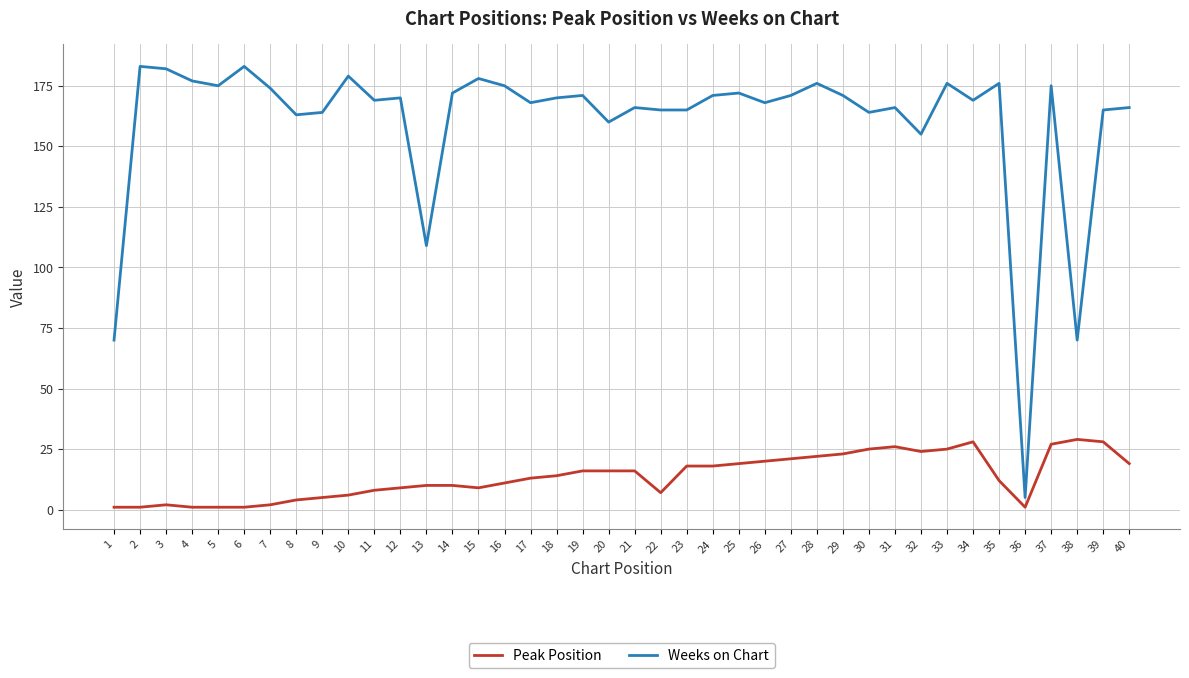

Which series has the largest total across all categories?

Weeks on Chart